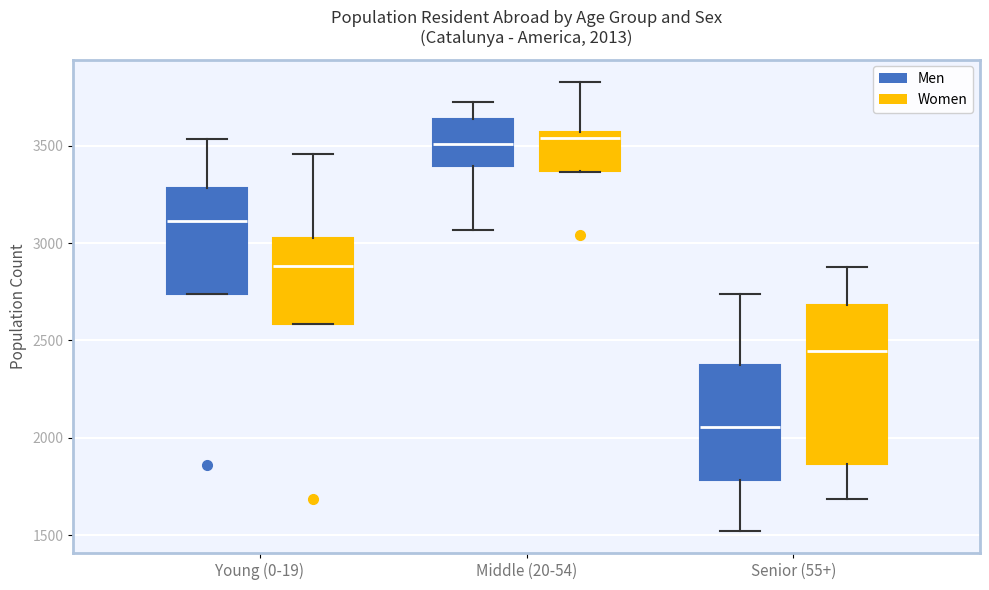

Comparing the boxes themselves (not the whiskers), which one is the tallest?

Senior (55+) (Women)